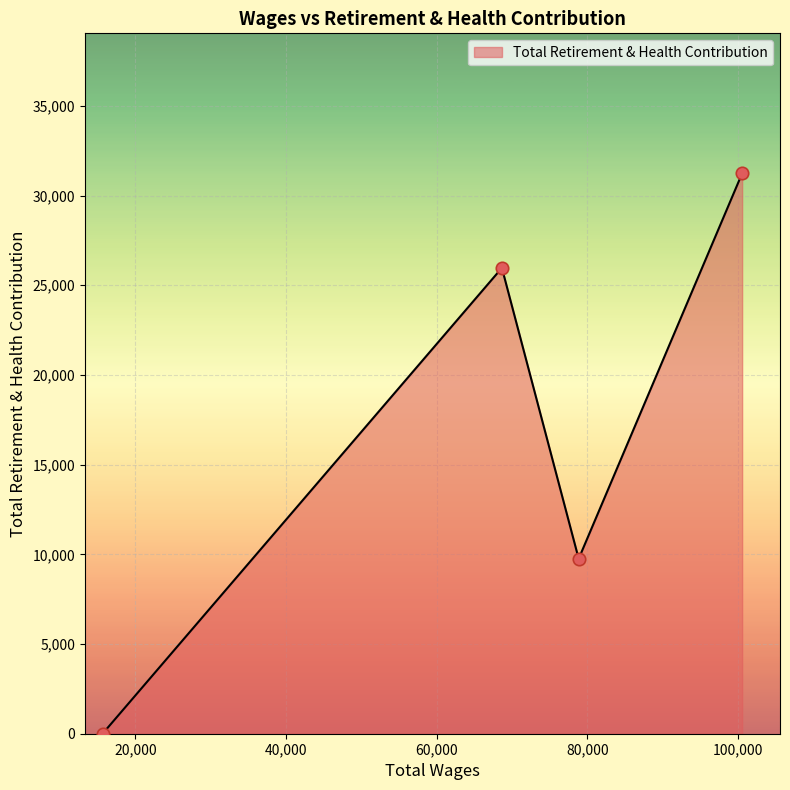

What is the average value?

16738